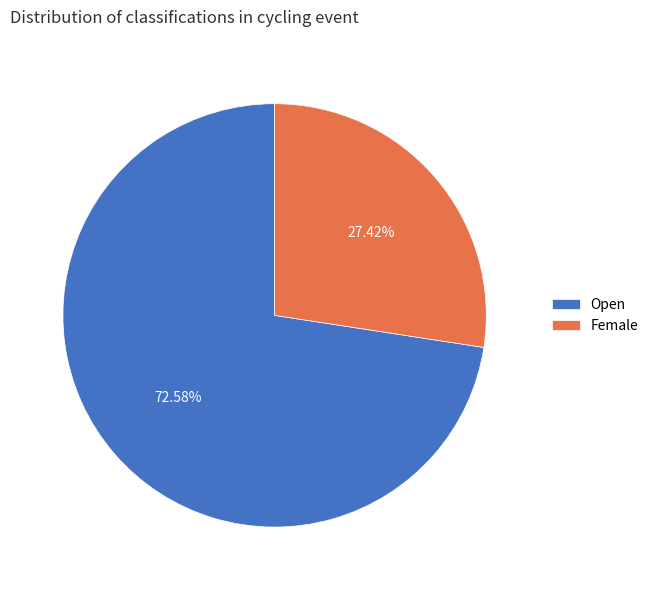

Does any single category account for the majority?

Yes